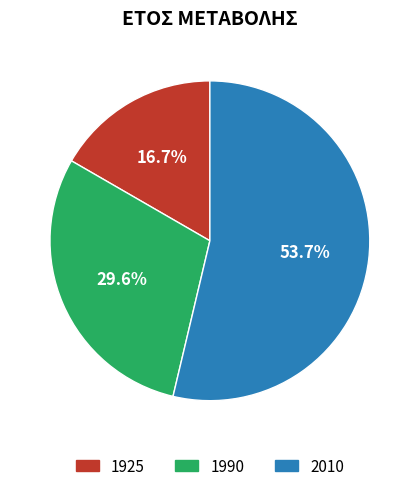

How many segments does this pie chart have?

3